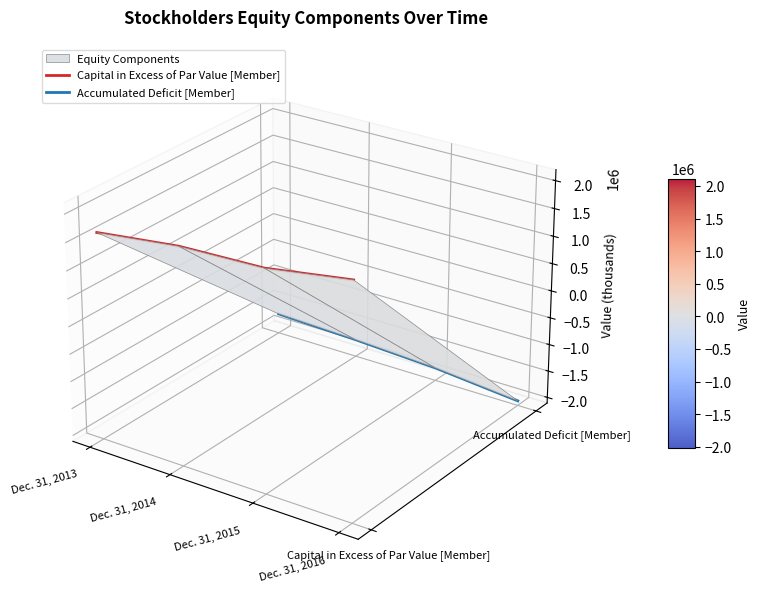

At which category is the sum across all series the highest?

Dec. 31, 2013